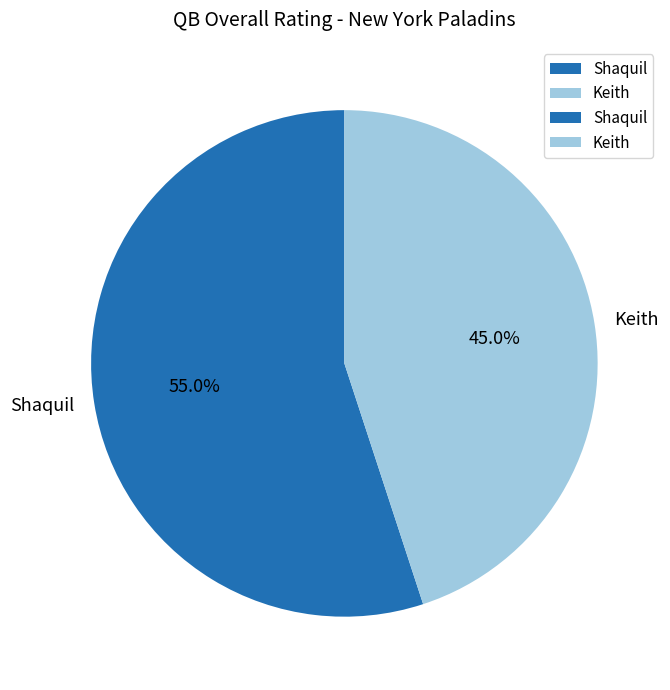

To the nearest percent, what is the average slice percentage?

50%